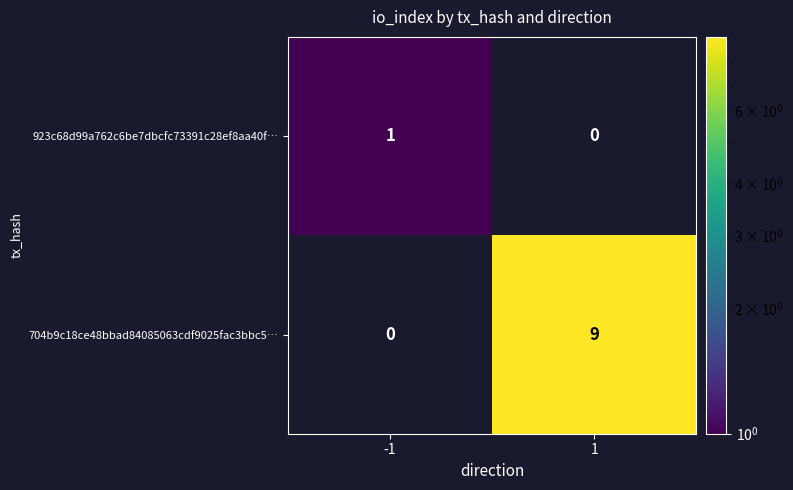

What is the sum of the 704b9c18ce48bbad84085063cdf9025fac3bbc5… values at 1 and -1?

9